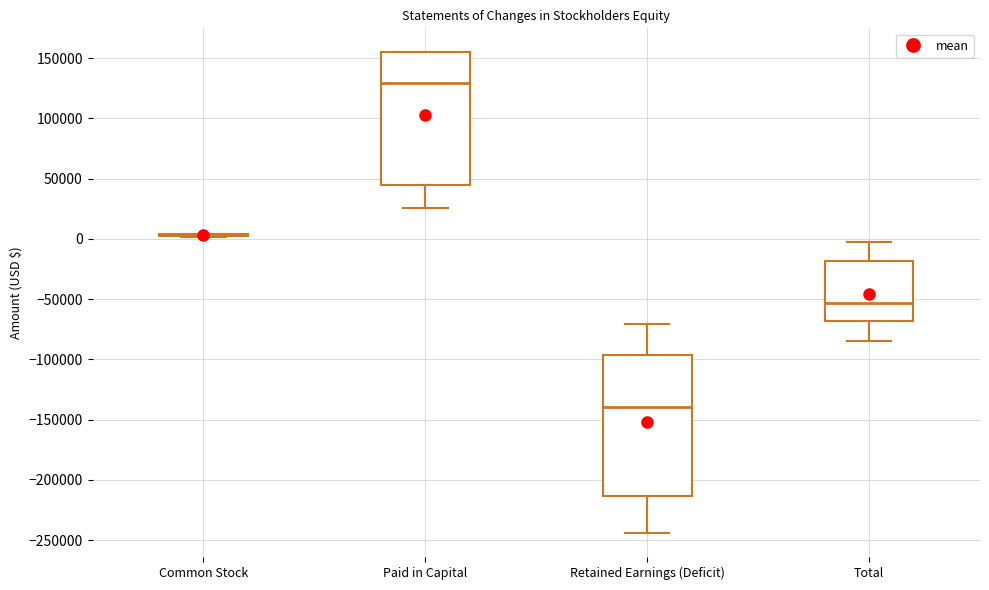

Reading left to right, transcribe this box plot: for each box, give where its median line is, the range the box spans, and where its two whiskers end, as read against the y-axis. The values are not printed on the chart, so give them approximately, as read against the axis.

Common Stock: box collapsed to a line at 5000, whiskers 0 to 5000
Paid in Capital: median 130000, box 45000 to 155000, whiskers 25000 to 155000
Retained Earnings (Deficit): median -140000, box -215000 to -95000, whiskers -245000 to -70000
Total: median -55000, box -70000 to -20000, whiskers -85000 to -5000